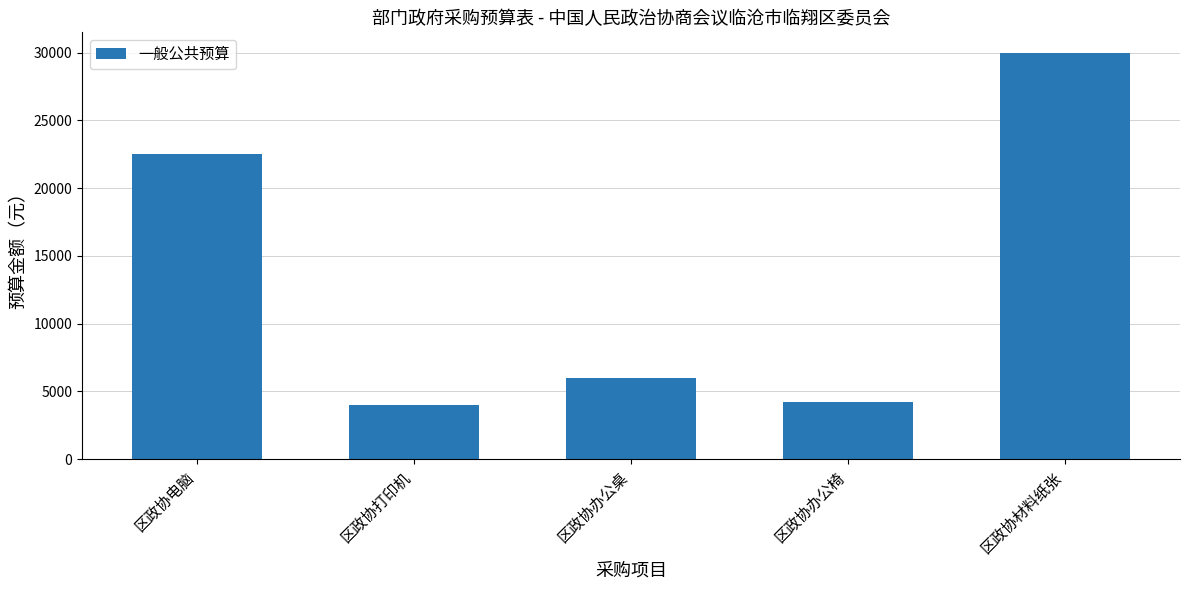

At which label is the value closest to 17000?

区政协电脑